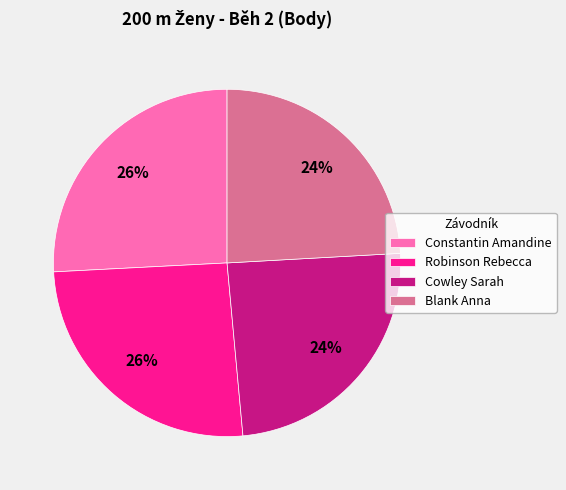

To the nearest percent, what percentage of the pie is Robinson Rebecca?

26%